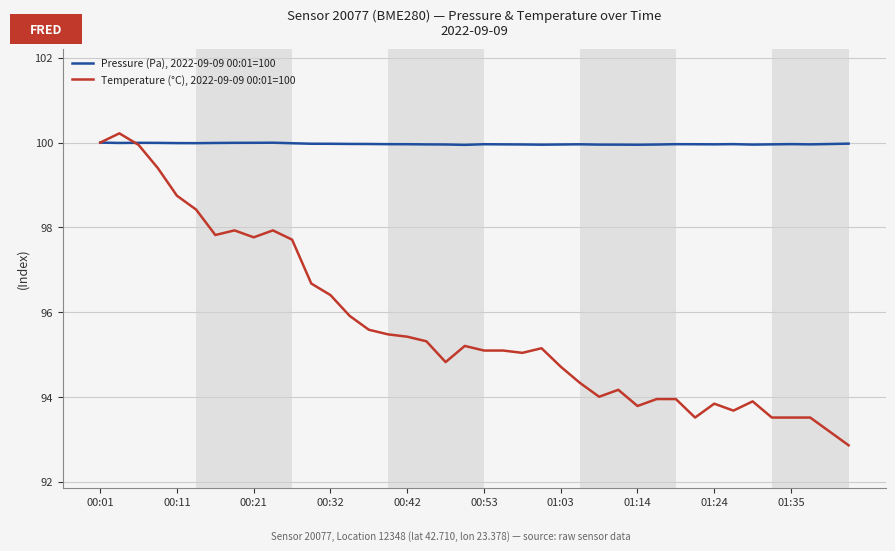

Which series has the largest range (max minus min)?

Temperature (°C), 2022-09-09 00:01=100